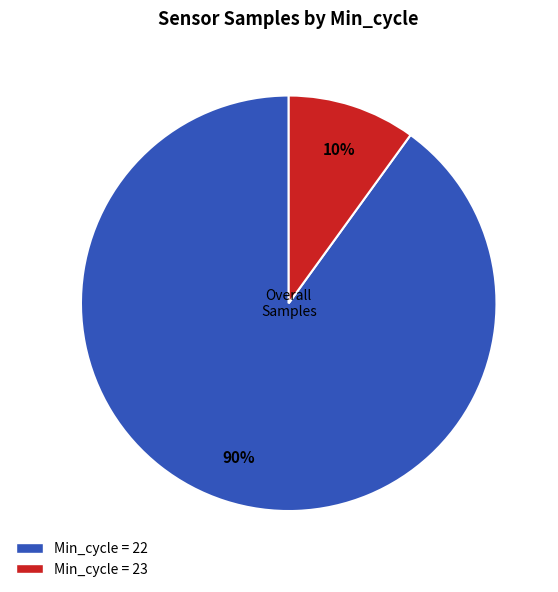

To the nearest percent, what is the average slice percentage?

50%